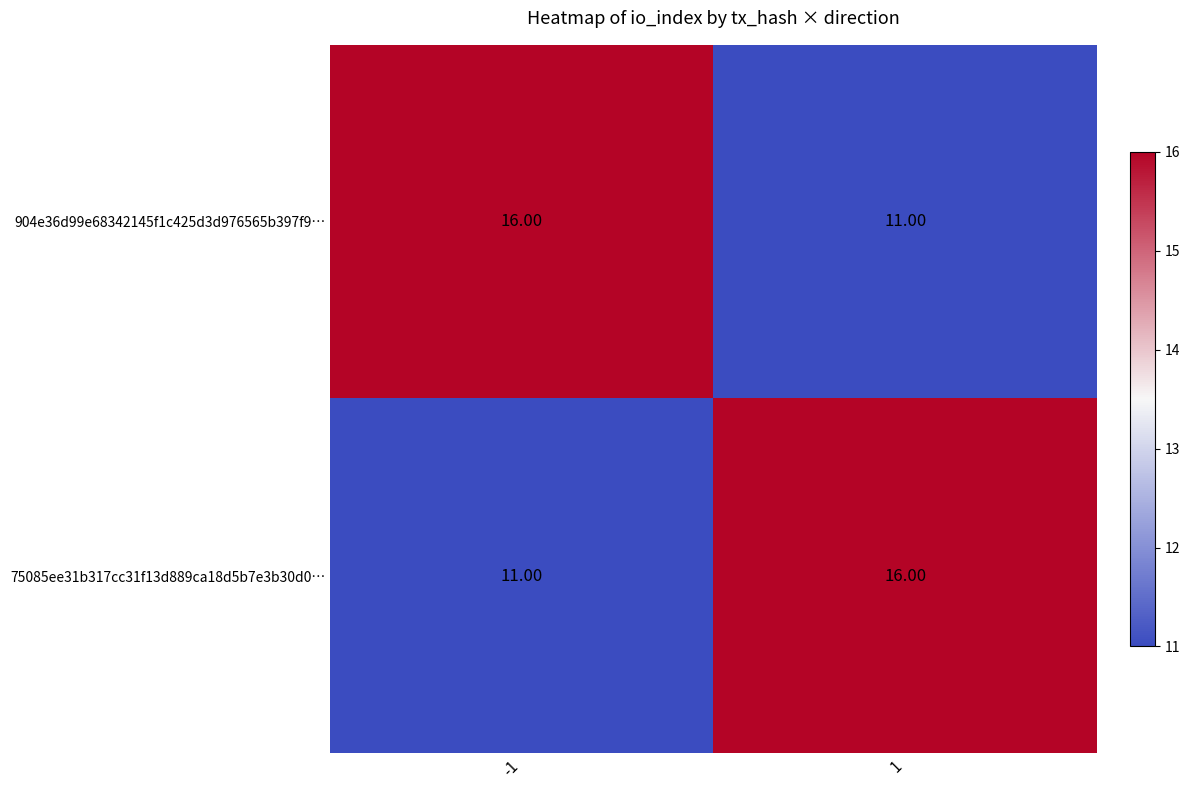

List the labels in order of 904e36d99e68342145f1c425d3d976565b397f9… value, largest first.

-1, 1